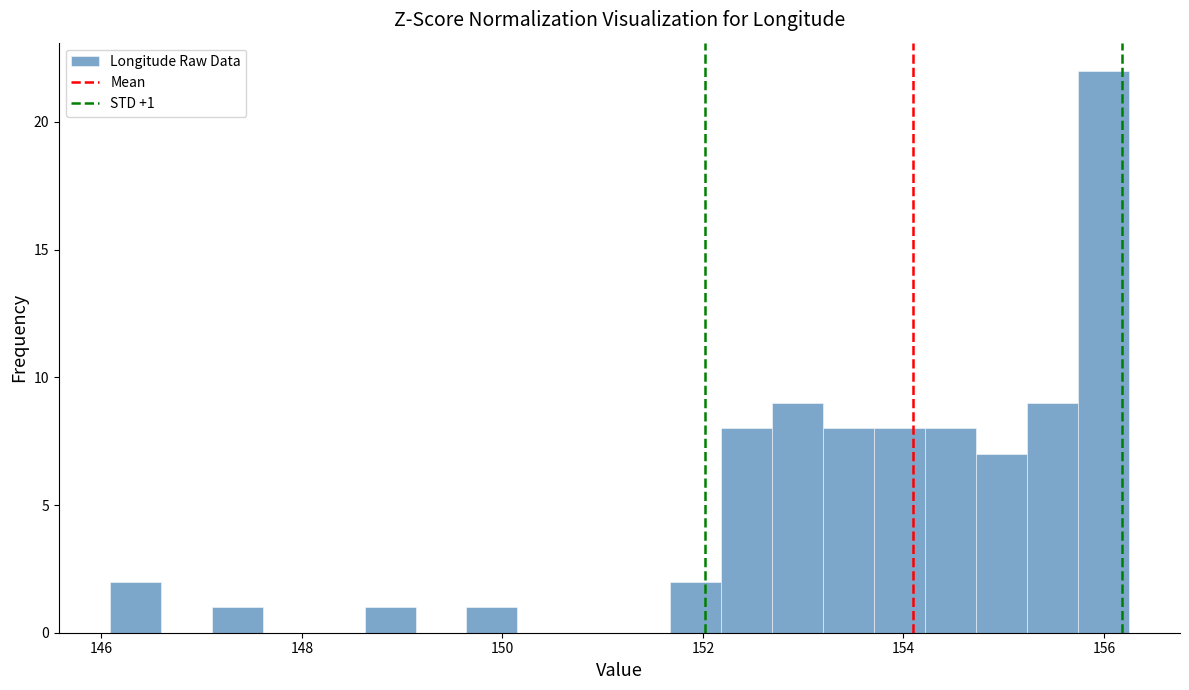

Around what value on the x-axis is the tallest bar? Give the approximate position of its centre, as read against the axis.

156.0